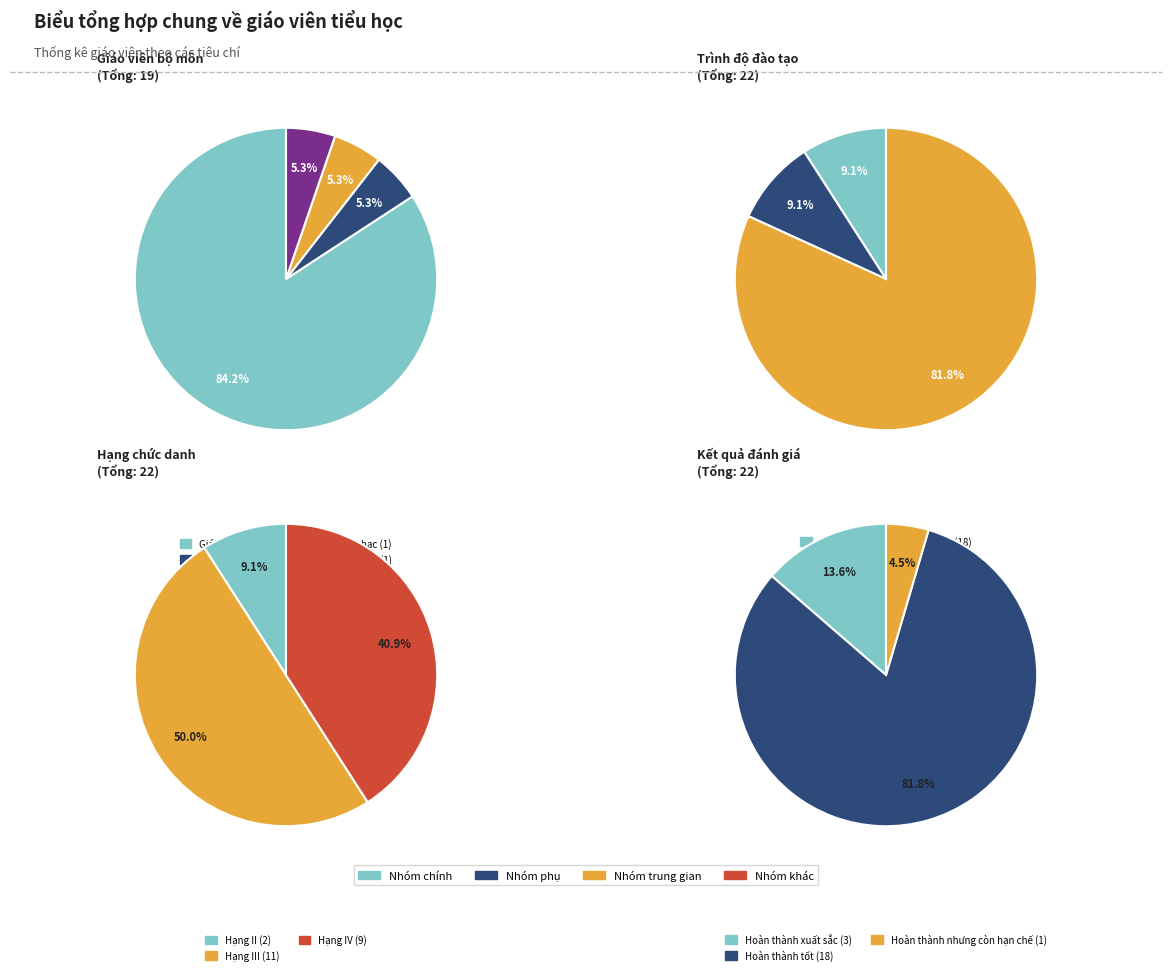

To the nearest percent, what is the difference between the Mỹ thuật and Cao đẳng slice percentages?

2%